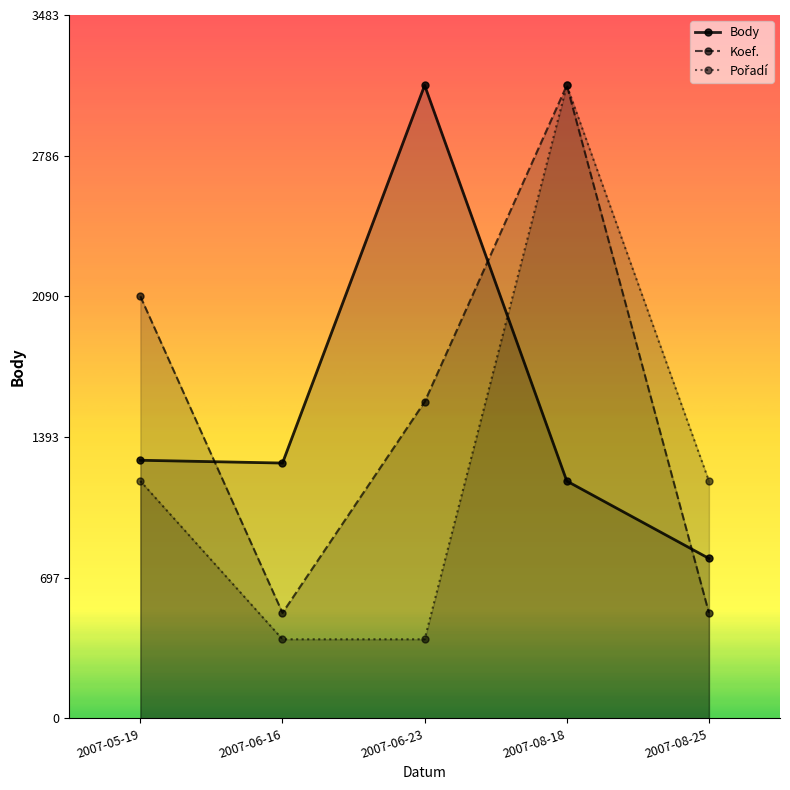

What is the value of the Koef. point at the 4th from the left?

3134.3